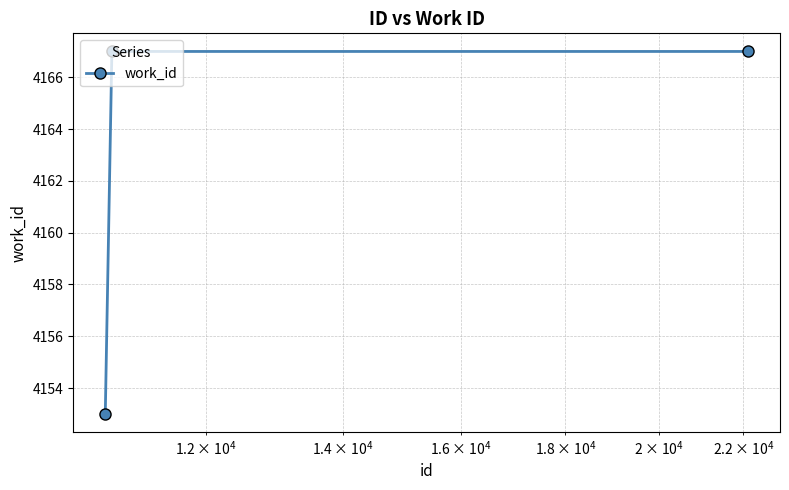

What is the sum of all values?

12487